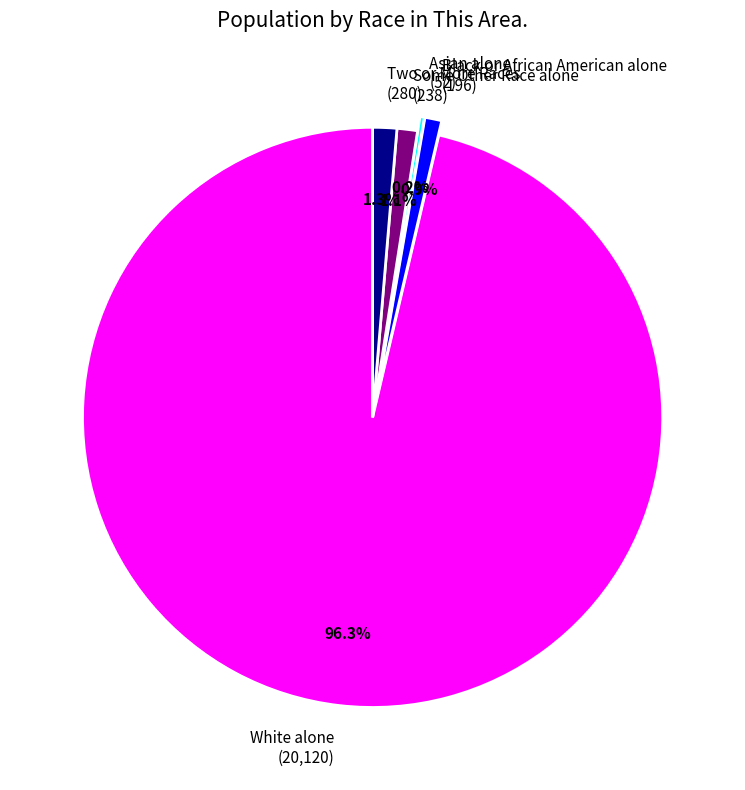

Is there a majority slice in this chart?

Yes